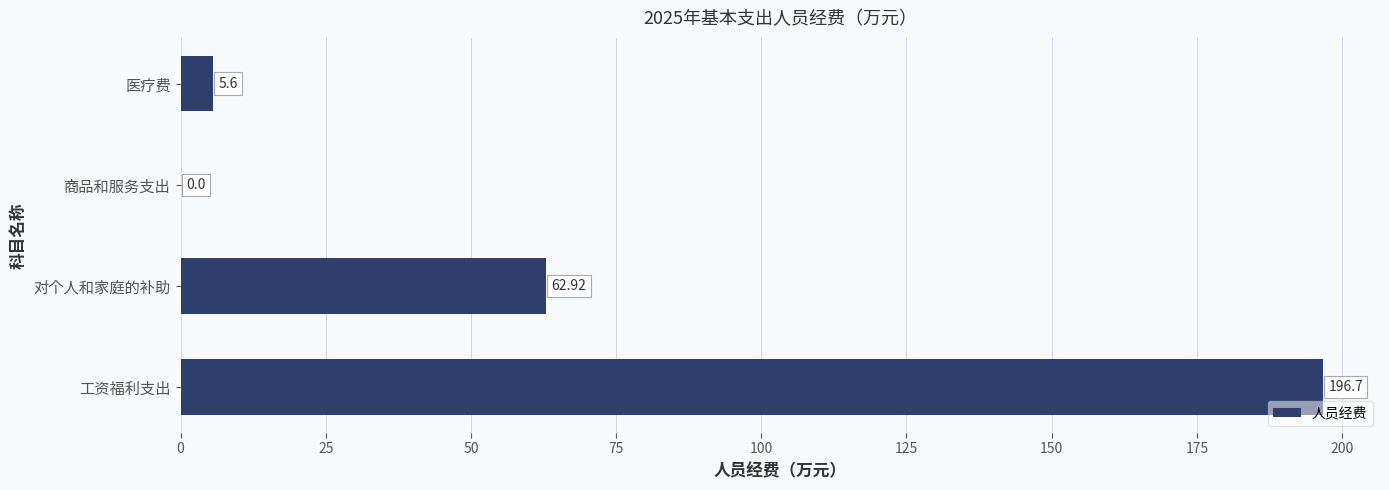

What is the sum of the values at 对个人和家庭的补助 and 医疗费?

68.5